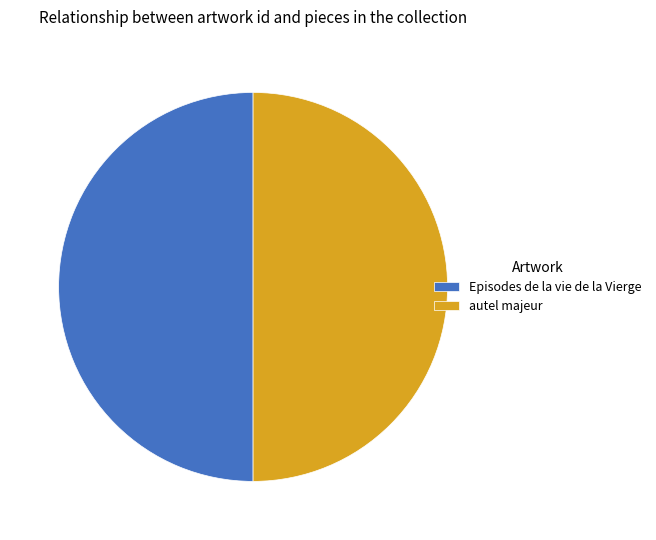

Do Episodes de la vie de la Vierge and autel majeur together represent more than half of the pie?

Yes